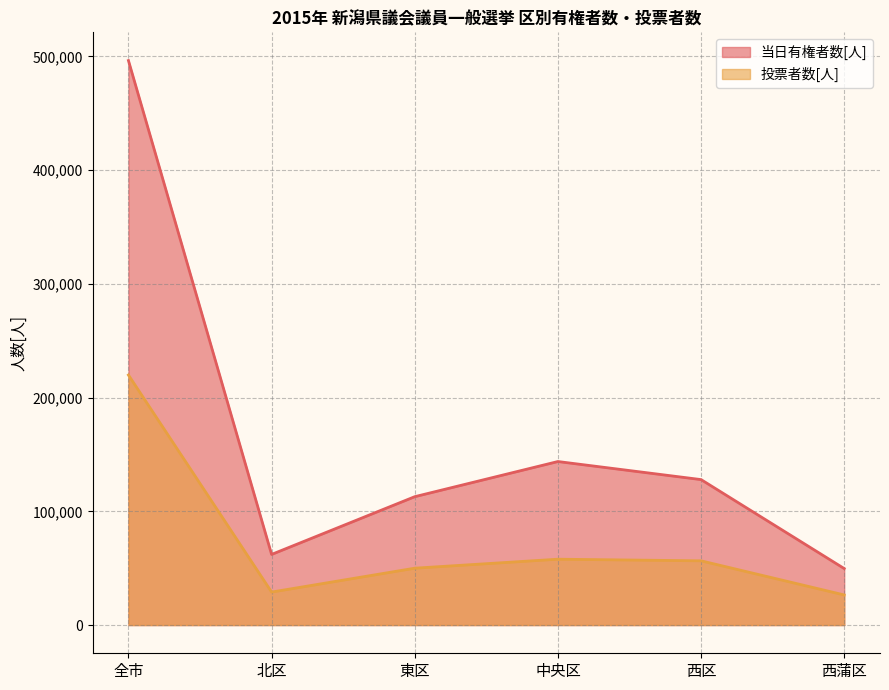

Reading left to right, transcribe all the data shown in this chart.

当日有権者数[人]: 全市=496310	北区=62099	東区=112867	中央区=143774	西区=127894	西蒲区=49676
投票者数[人]: 全市=219827	北区=28997	東区=49992	中央区=57899	西区=56470	西蒲区=26469